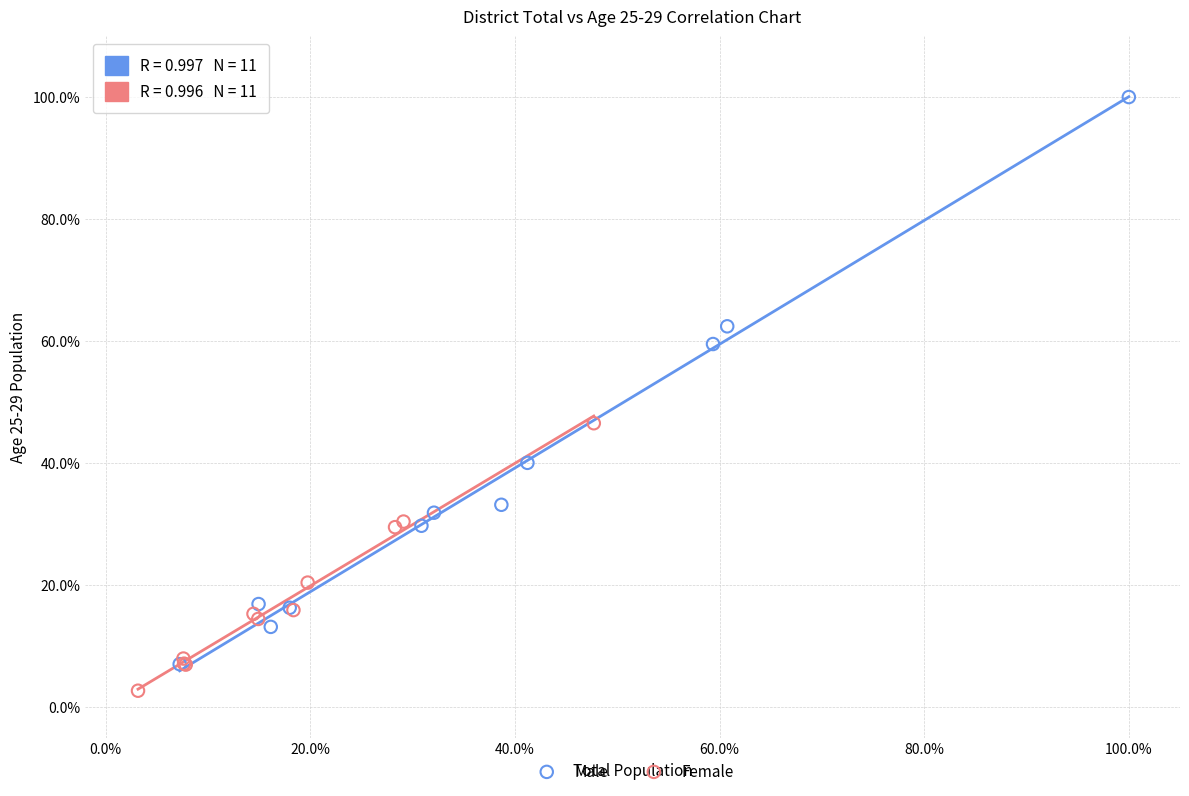

Which series has the widest spread of Y values?

Male